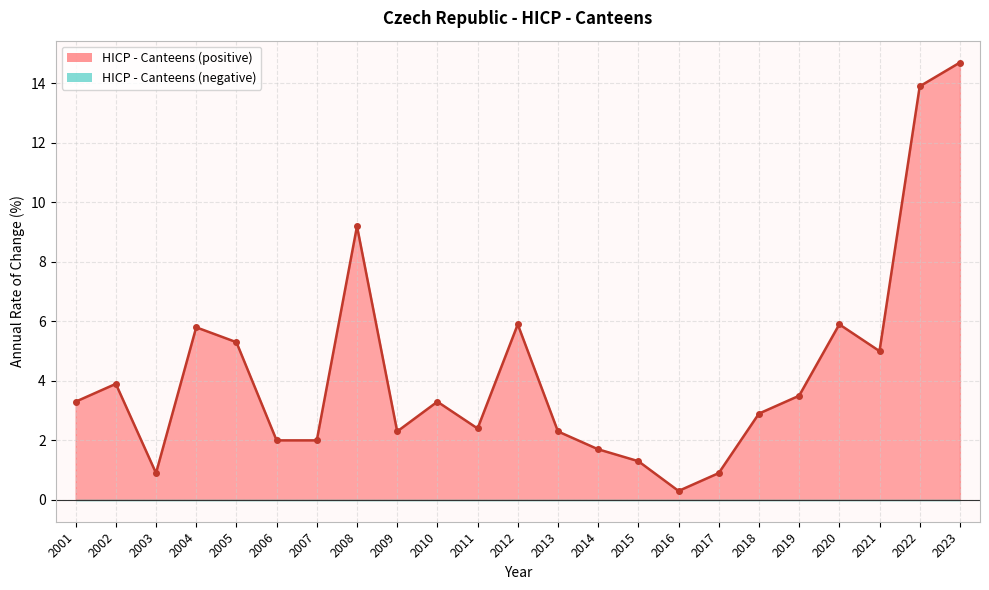

Rank the categories by value from lowest to highest.

2016, 2003, 2017, 2015, 2014, 2006, 2007, 2009, 2013, 2011, 2018, 2001, 2010, 2019, 2002, 2021, 2005, 2004, 2012, 2020, 2008, 2022, 2023